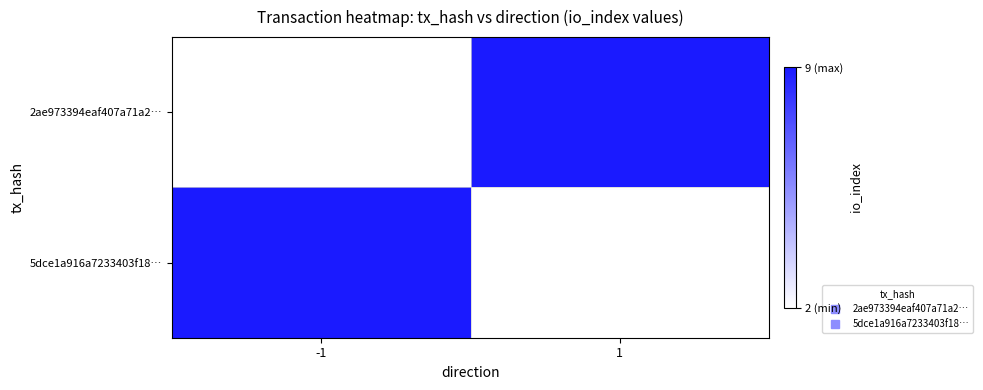

What is the difference between the highest and lowest values at -1?

1